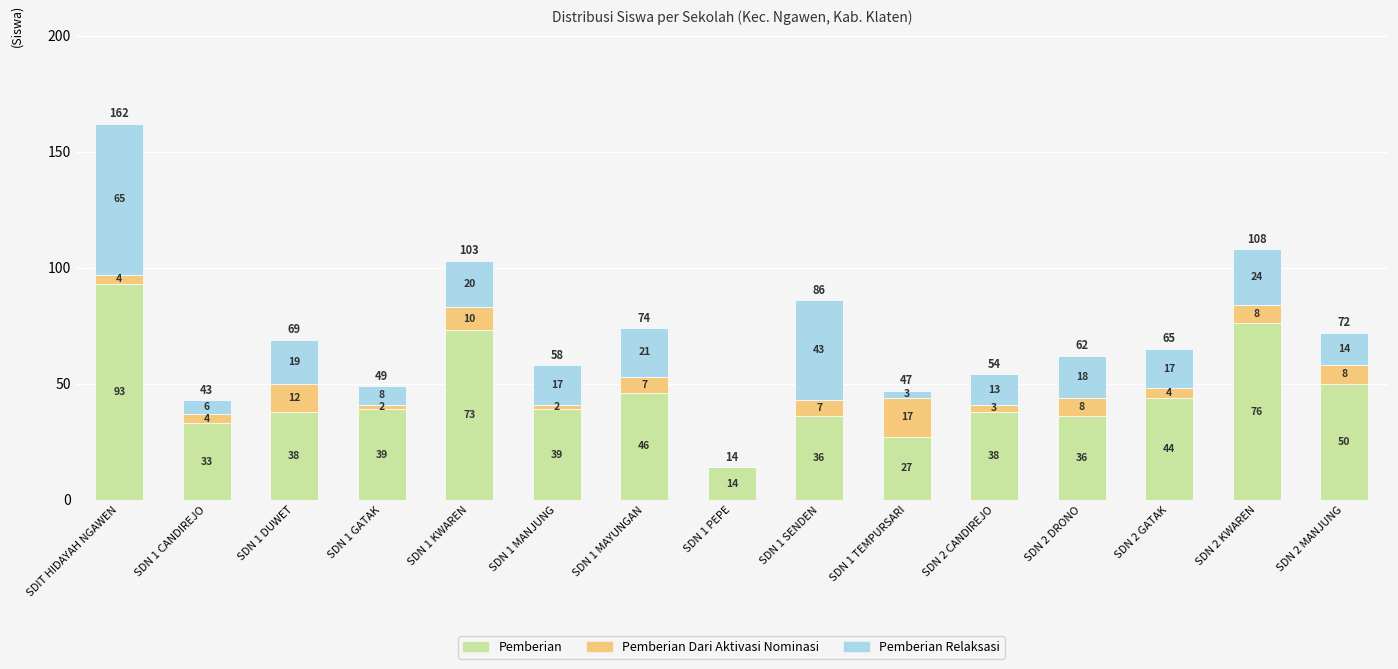

What is the highest value of the Pemberian series?

93